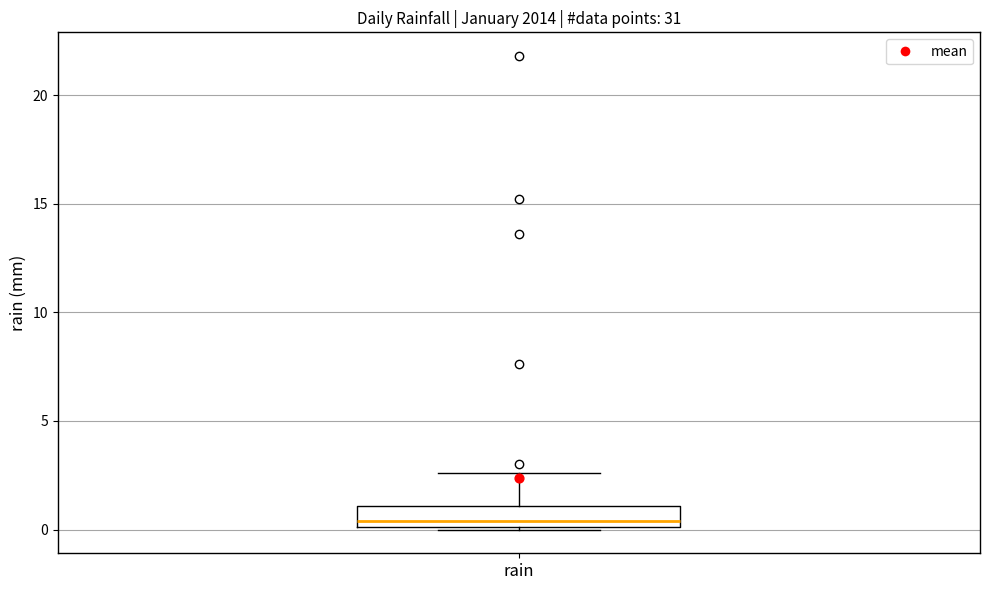

Where is the lower edge of the box for rain on the y-axis? The values are not printed on the chart, so give them approximately, as read against the axis.

0.0